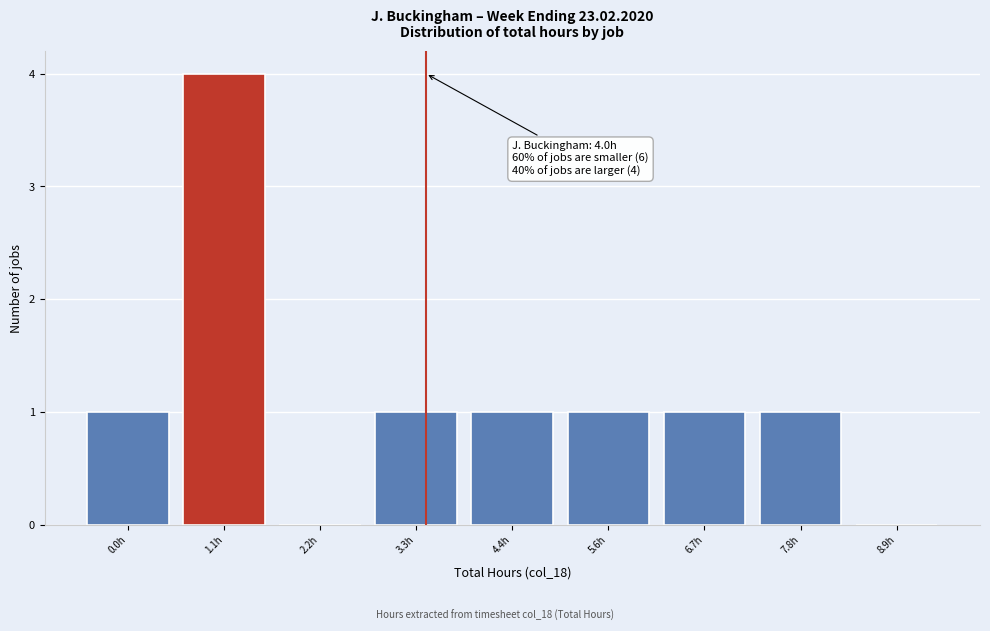

Reading left to right, extract all data points from this chart.

0.0h=1	1.1h=4	2.2h=0	3.3h=1	4.4h=1	5.6h=1	6.7h=1	7.8h=1	8.9h=0